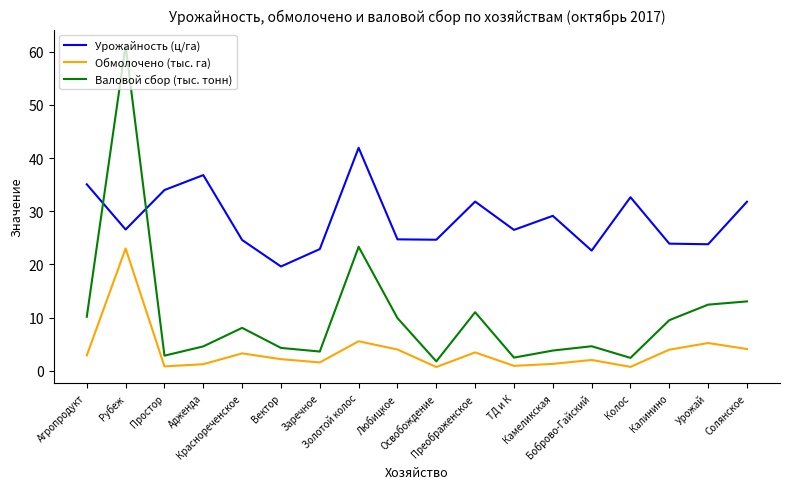

Which series has the largest range (max minus min)?

Валовой сбор (тыс. тонн)